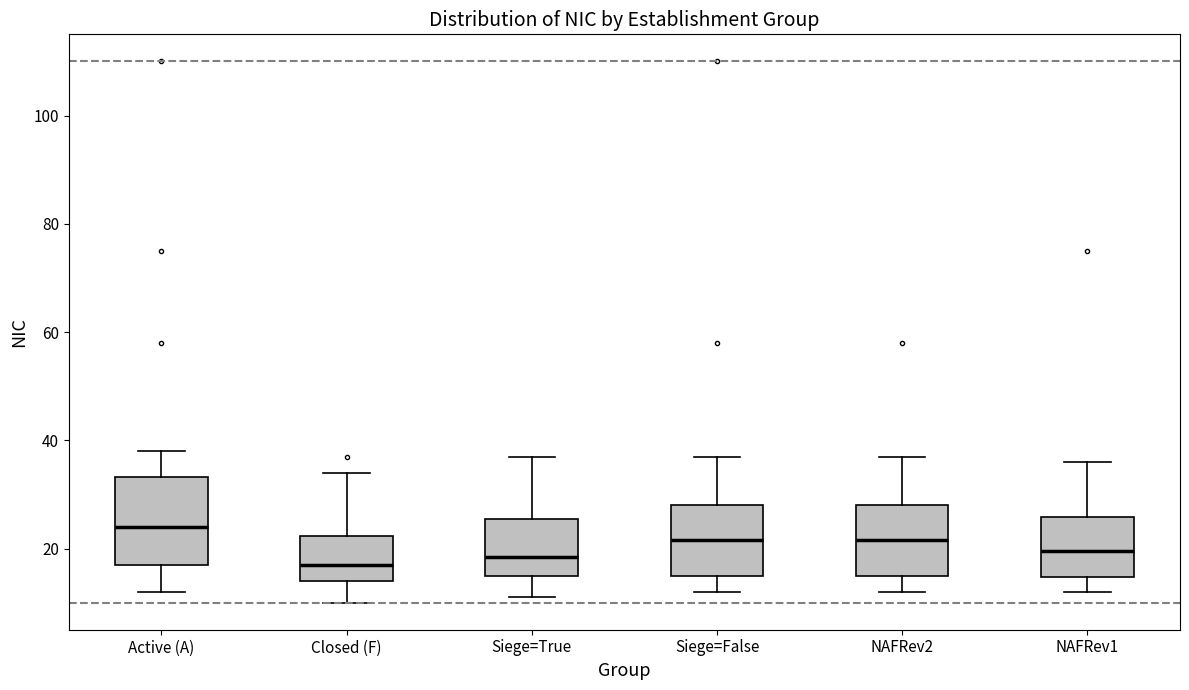

Reading left to right, read every box against the y-axis: the position of its median line, the range the box covers, and the ends of its whiskers. The values are not printed on the chart, so give them approximately, as read against the axis.

Active (A): median 24, box 18 to 34, whiskers 12 to 38
Closed (F): median 18, box 14 to 22, whiskers 10 to 34
Siege=True: median 18, box 16 to 26, whiskers 12 to 38
Siege=False: median 22, box 16 to 28, whiskers 12 to 38
NAFRev2: median 22, box 16 to 28, whiskers 12 to 38
NAFRev1: median 20, box 14 to 26, whiskers 12 to 36